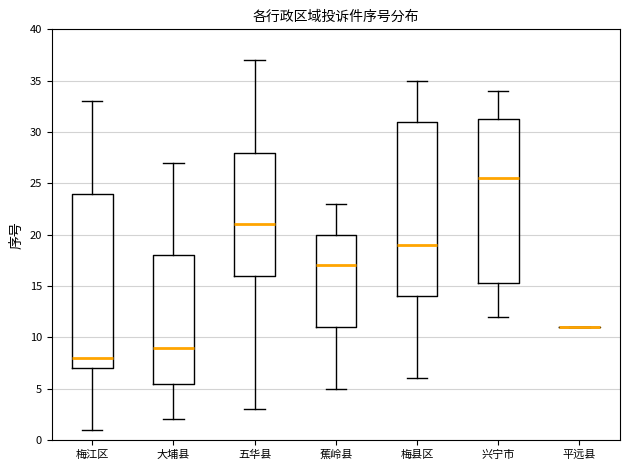

Reading left to right, read every box against the y-axis: the position of its median line, the range the box covers, and the ends of its whiskers. The values are not printed on the chart, so give them approximately, as read against the axis.

梅江区: median 8.0, box 7.0 to 24.0, whiskers 1.0 to 33.0
大埔县: median 9.0, box 5.5 to 18.0, whiskers 2.0 to 27.0
五华县: median 21.0, box 16.0 to 28.0, whiskers 3.0 to 37.0
蕉岭县: median 17.0, box 11.0 to 20.0, whiskers 5.0 to 23.0
梅县区: median 19.0, box 14.0 to 31.0, whiskers 6.0 to 35.0
兴宁市: median 25.5, box 15.5 to 31.5, whiskers 12.0 to 34.0
平远县: box collapsed to a line at 11.0, whiskers 11.0 to 11.0